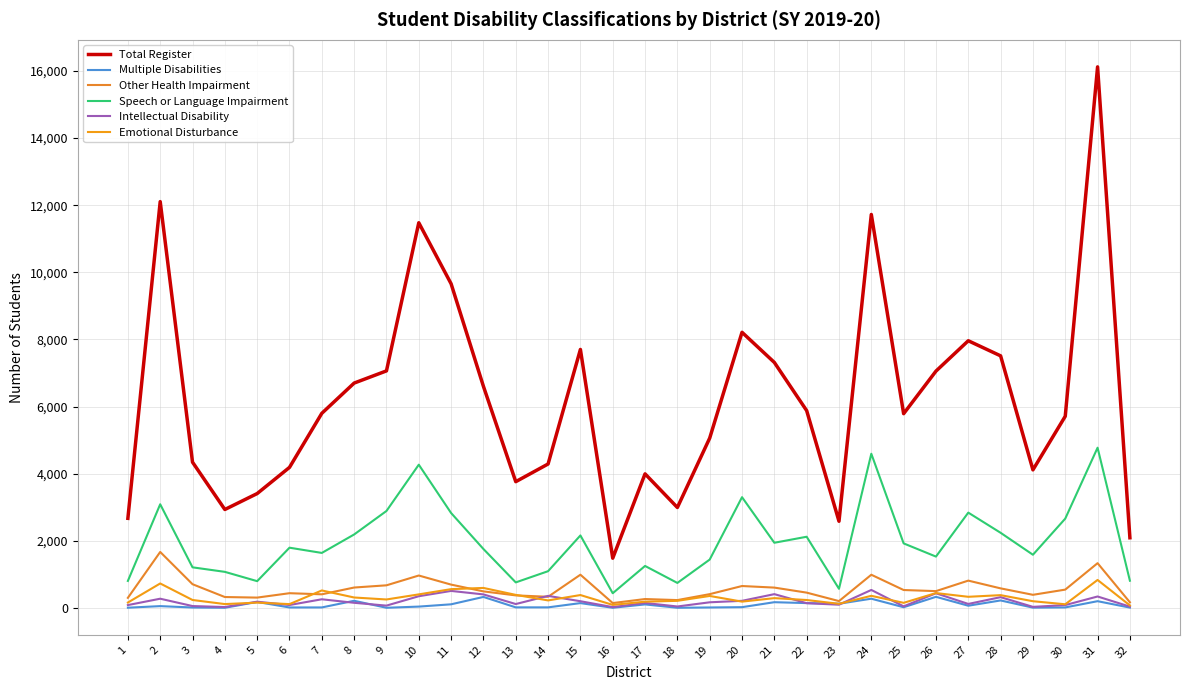

Where is Emotional Disturbance nearest to the value 454?

26